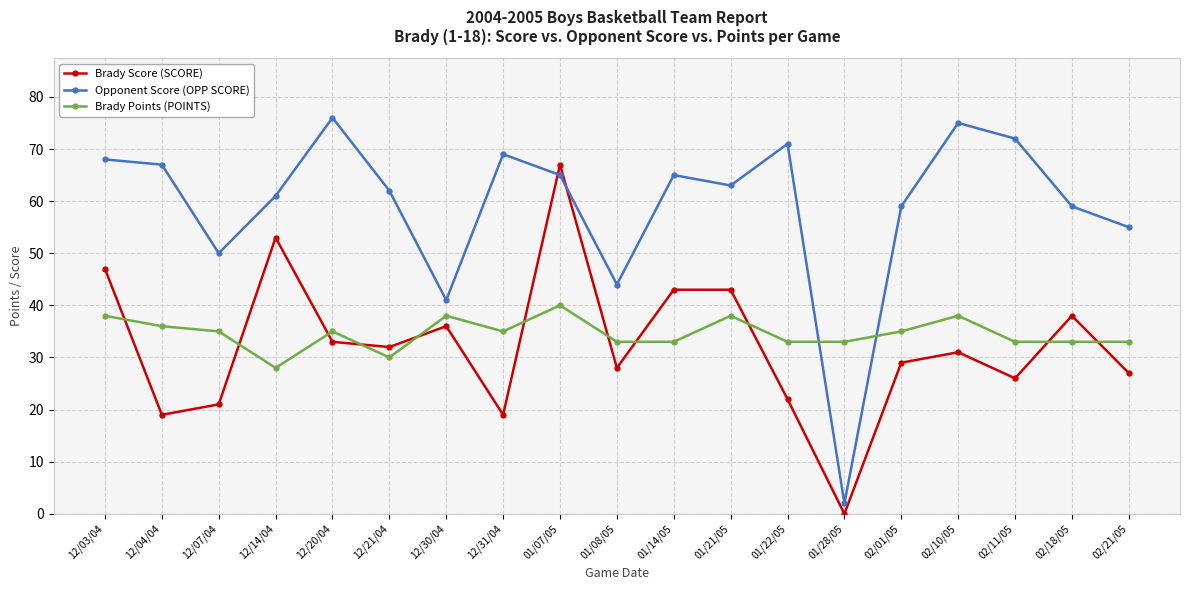

Between 12/03/04 and 01/21/05, which series saw the biggest shift?

Opponent Score (OPP SCORE)